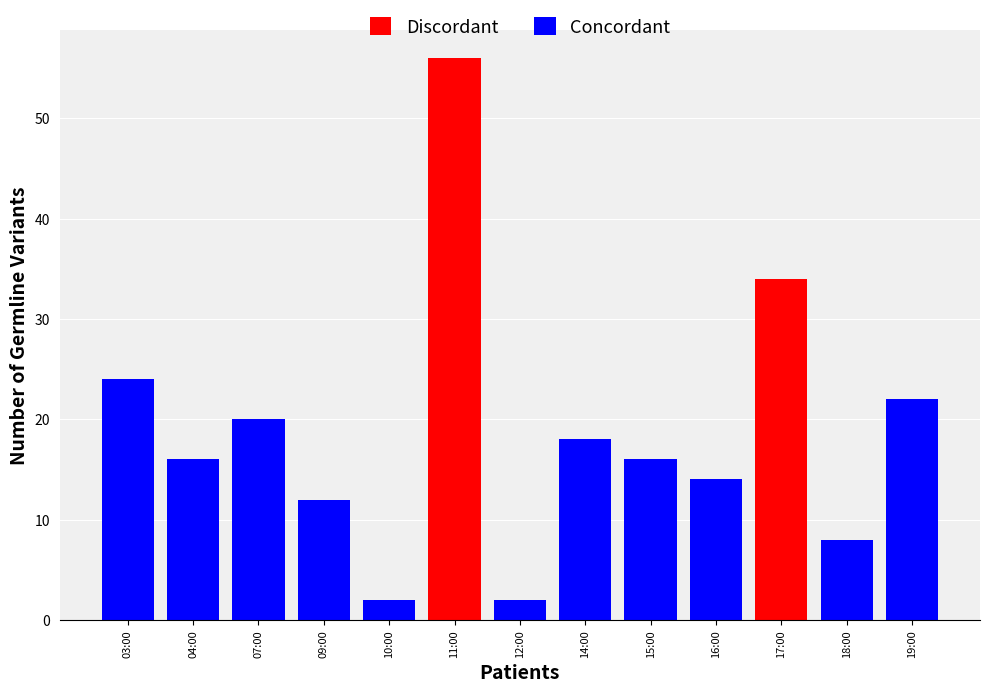

What is the average value?

19